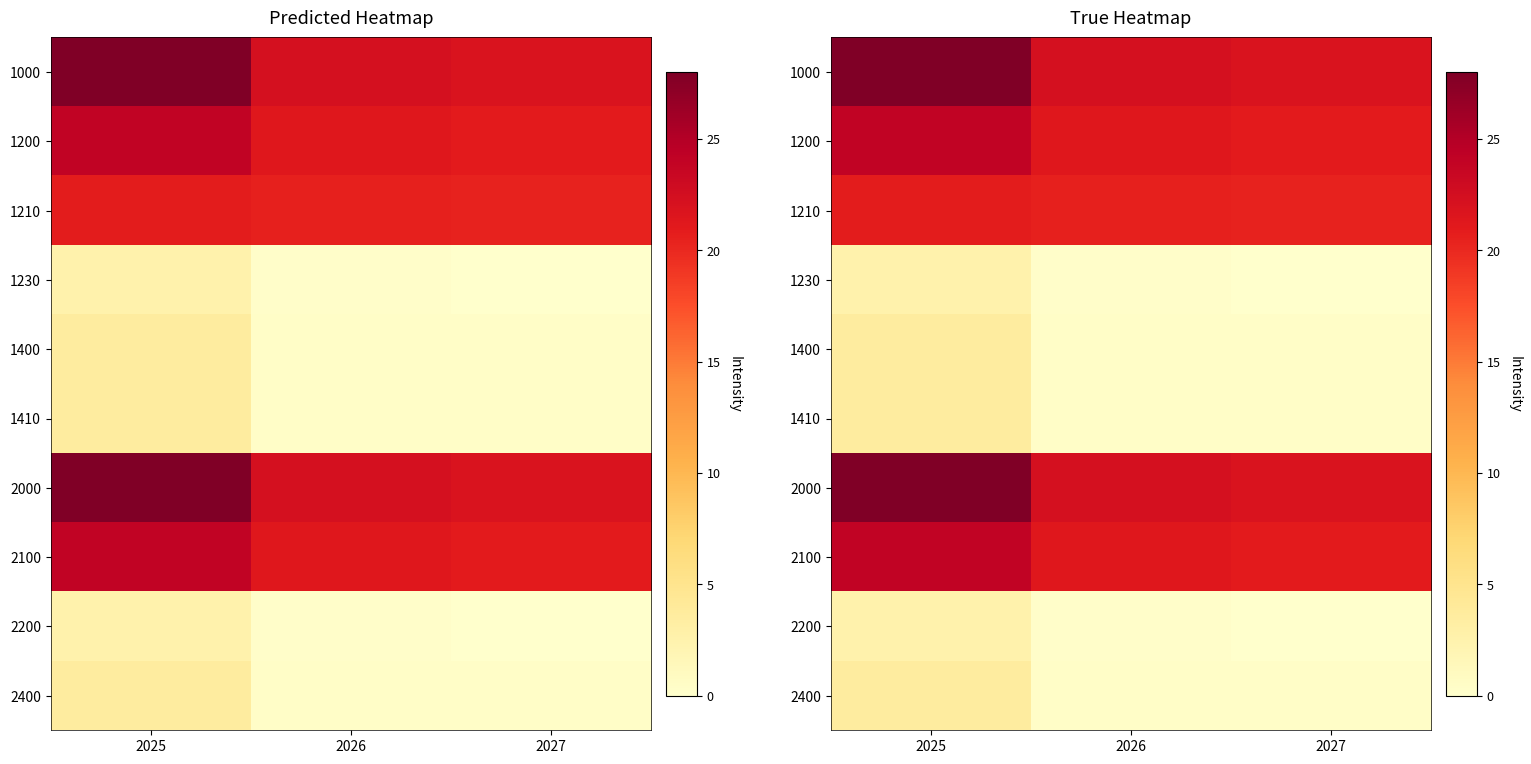

Is the value of 2100 at 2027 greater than the value of 2400 at 2026?

Yes